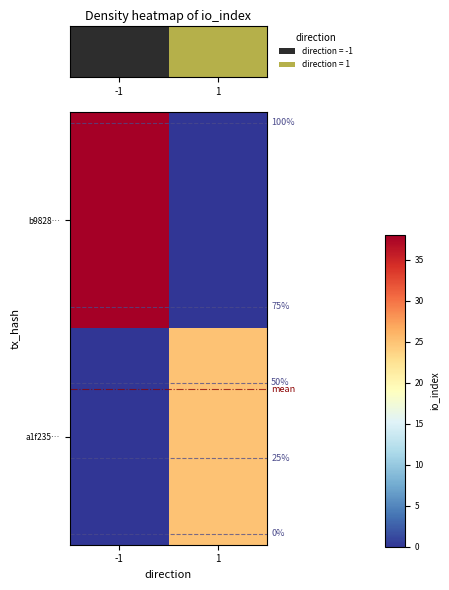

Between -1 and 1, which is larger?

-1